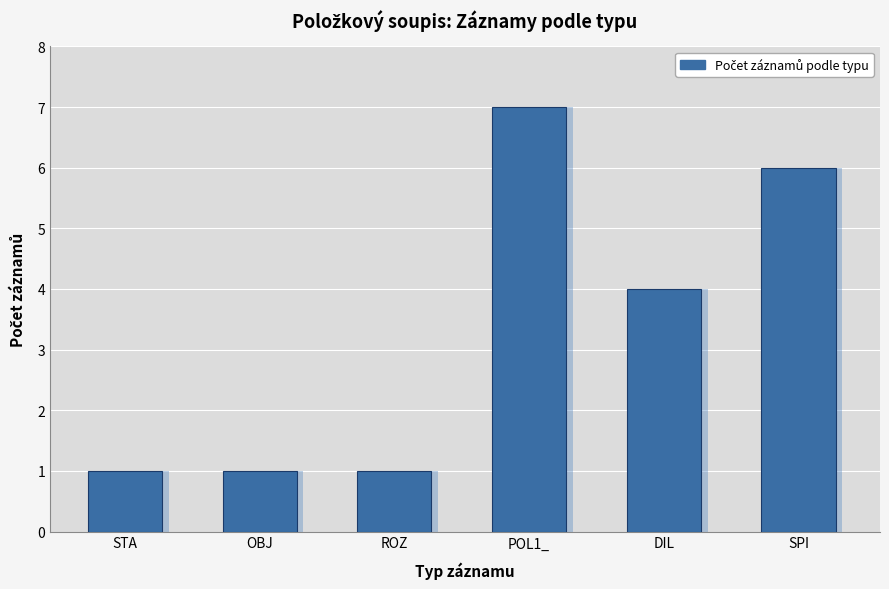

What is the change in value from ROZ to POL1_?

+6